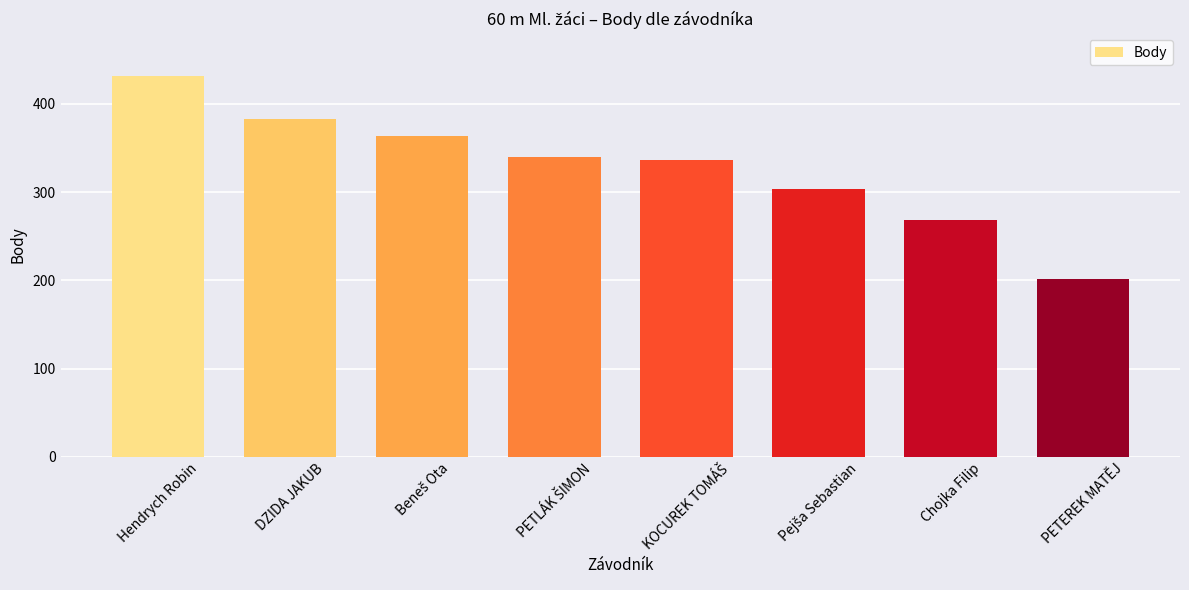

True or false: the data shows 431 at Hendrych Robin.

True